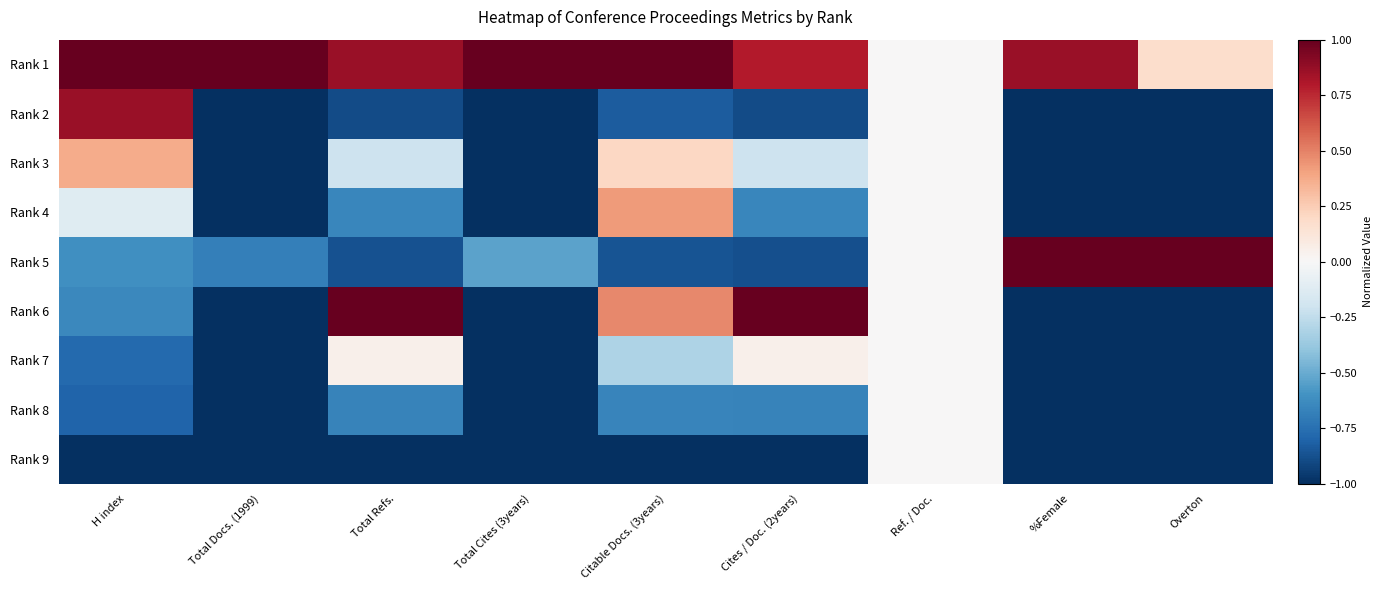

At which category does the chart reach its peak across all series?

H index